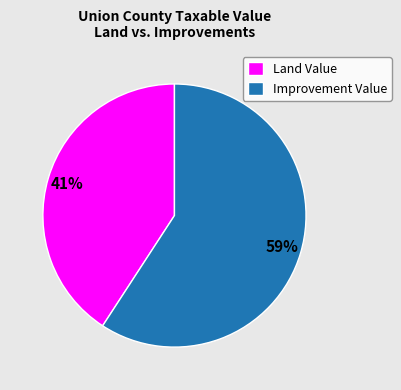

The Land Value slice represents 41% of the pie. True or false?

True